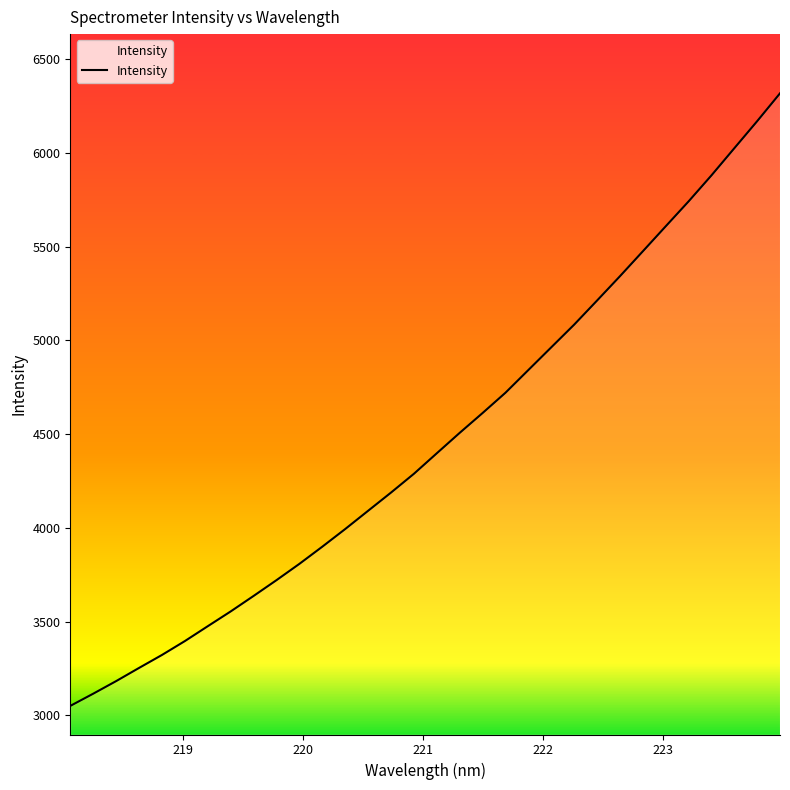

What is the difference between the maximum and minimum values?

3267.2